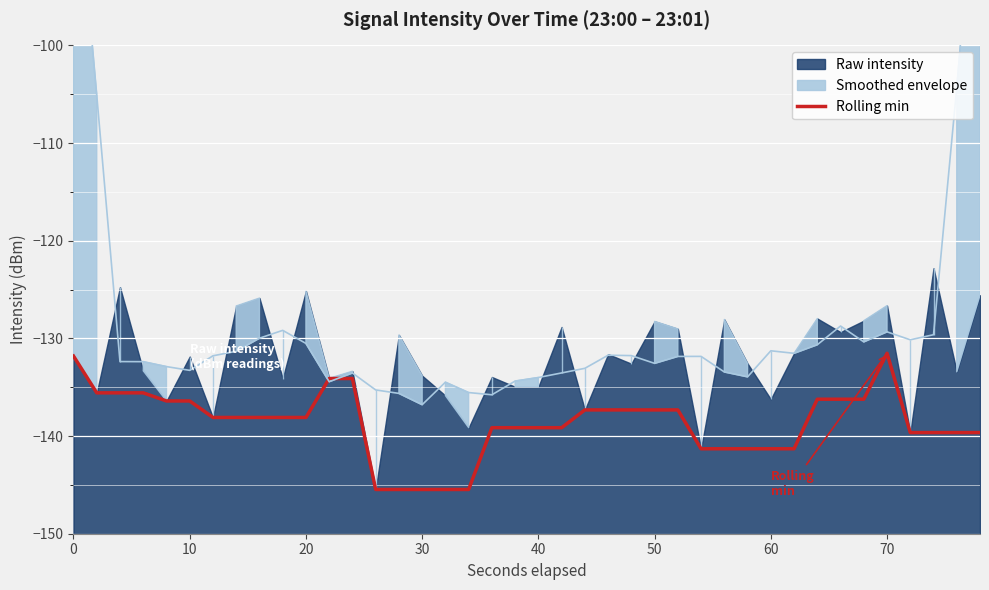

What is the minimum value for Rolling min?

-145.5